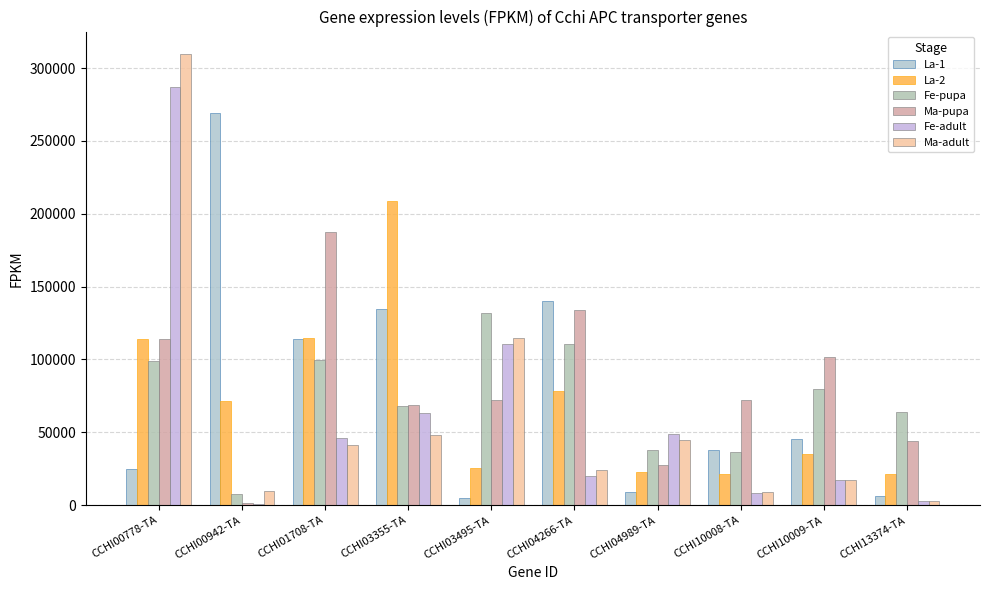

What is the difference between the Ma-adult values at CCHI01708-TA and CCHI10008-TA?

32662.2